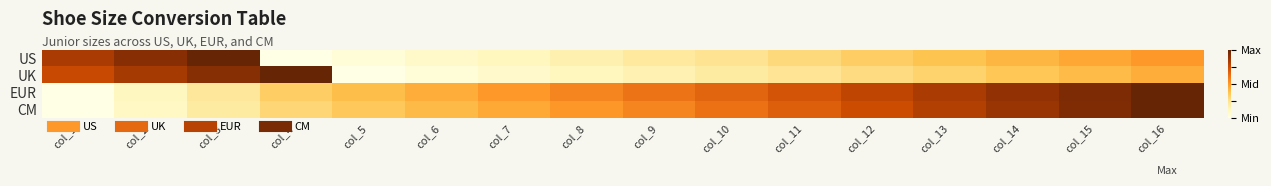

Reading left to right, list all the values displayed in this chart.

US: col_1=0.8	col_2=0.9	col_3=1.0	col_4=0.0	col_5=0.0	col_6=0.1	col_7=0.1	col_8=0.2	col_9=0.2	col_10=0.2	col_11=0.3	col_12=0.3	col_13=0.4	col_14=0.4	col_15=0.5	col_16=0.5
UK: col_1=0.8	col_2=0.8	col_3=0.9	col_4=1.0	col_5=0.0	col_6=0.0	col_7=0.1	col_8=0.1	col_9=0.2	col_10=0.2	col_11=0.2	col_12=0.3	col_13=0.3	col_14=0.4	col_15=0.4	col_16=0.4
EUR: col_1=0.0	col_2=0.1	col_3=0.2	col_4=0.3	col_5=0.4	col_6=0.4	col_7=0.5	col_8=0.6	col_9=0.6	col_10=0.7	col_11=0.7	col_12=0.8	col_13=0.8	col_14=0.9	col_15=0.9	col_16=1.0
CM: col_1=0.0	col_2=0.1	col_3=0.2	col_4=0.3	col_5=0.4	col_6=0.4	col_7=0.5	col_8=0.5	col_9=0.6	col_10=0.6	col_11=0.7	col_12=0.7	col_13=0.8	col_14=0.9	col_15=0.9	col_16=1.0